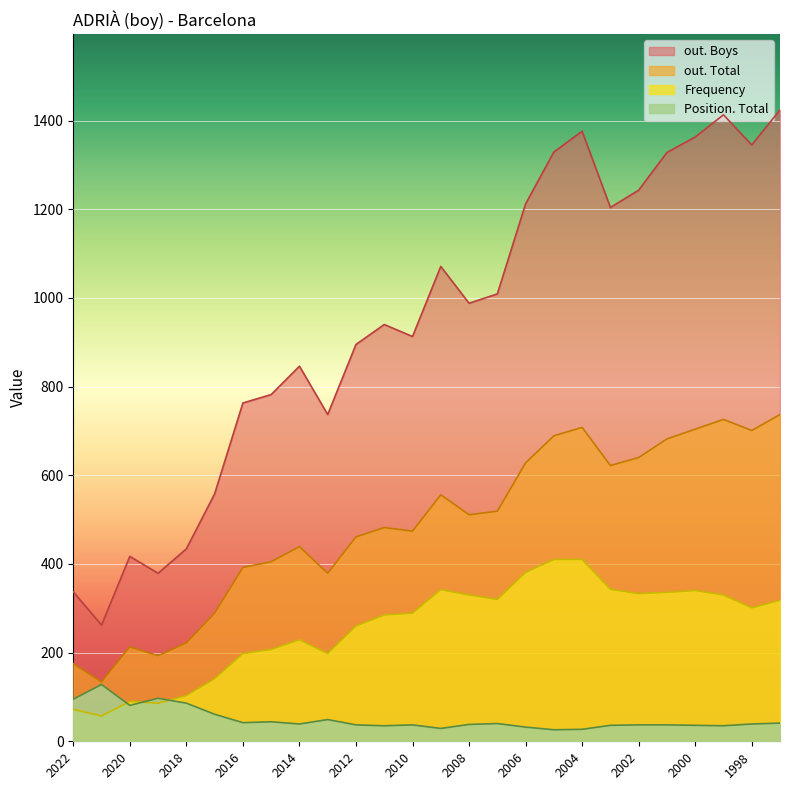

What is the minimum value for Frequency?

57